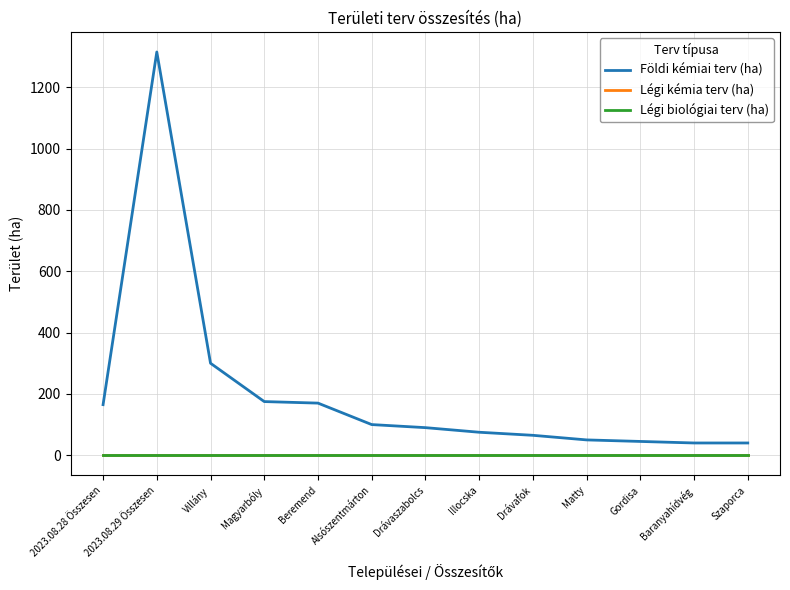

What is the sum of the Földi kémiai terv (ha) values at Illocska and Magyarbóly?

250